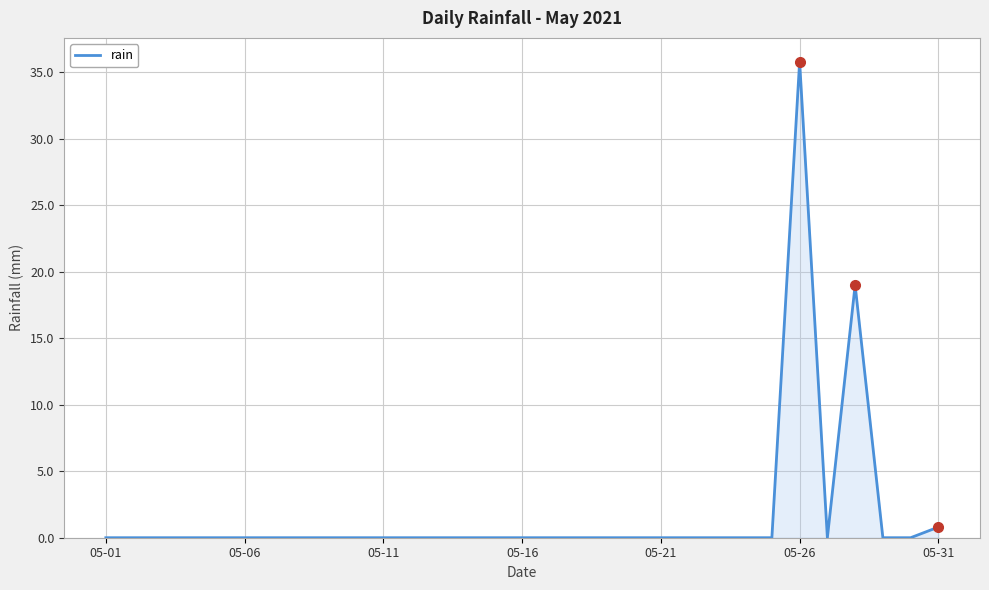

How many lines are shown in the chart?

1